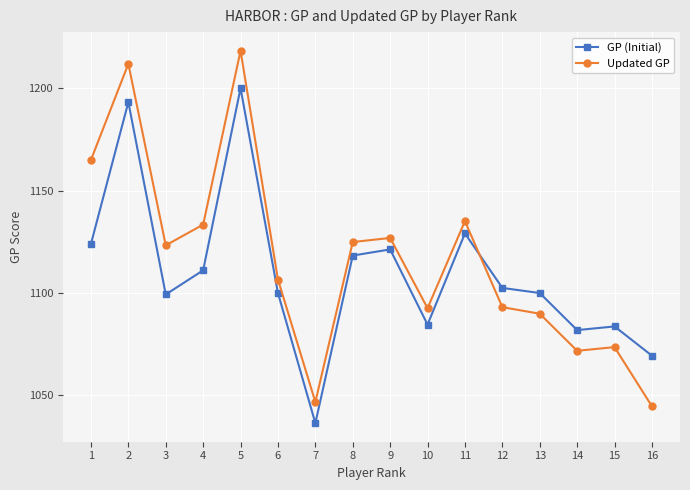

Does the chart display data point markers on the line(s)?

Yes